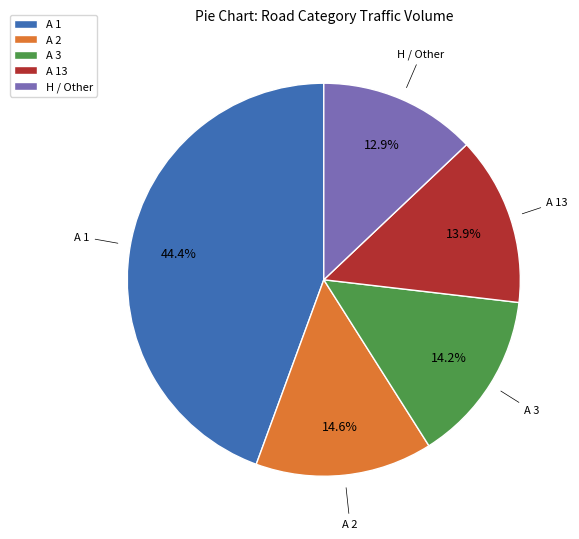

Which category has the smallest portion of the pie?

H / Other